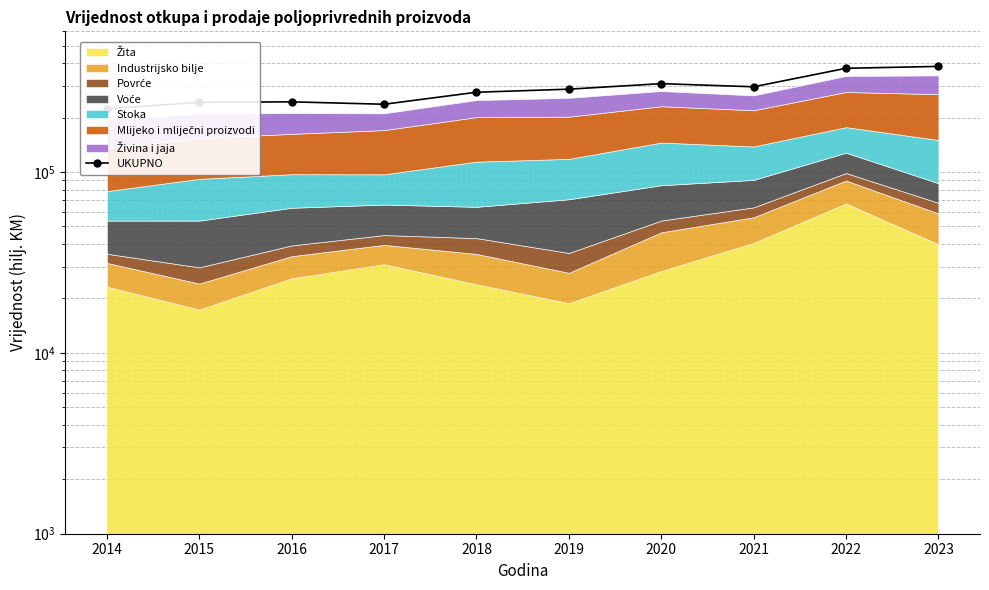

What is the change in value from 2019 to 2022?

+87518